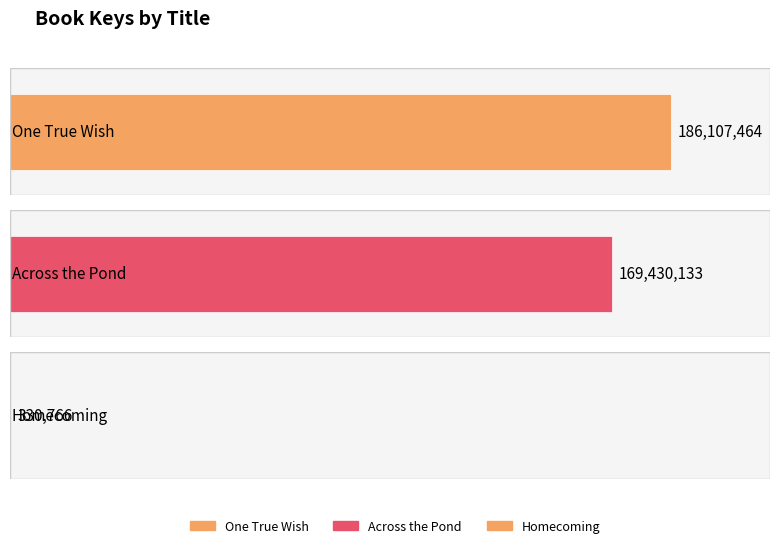

List the labels in order of value, largest first.

One True Wish, Across the Pond, Homecoming